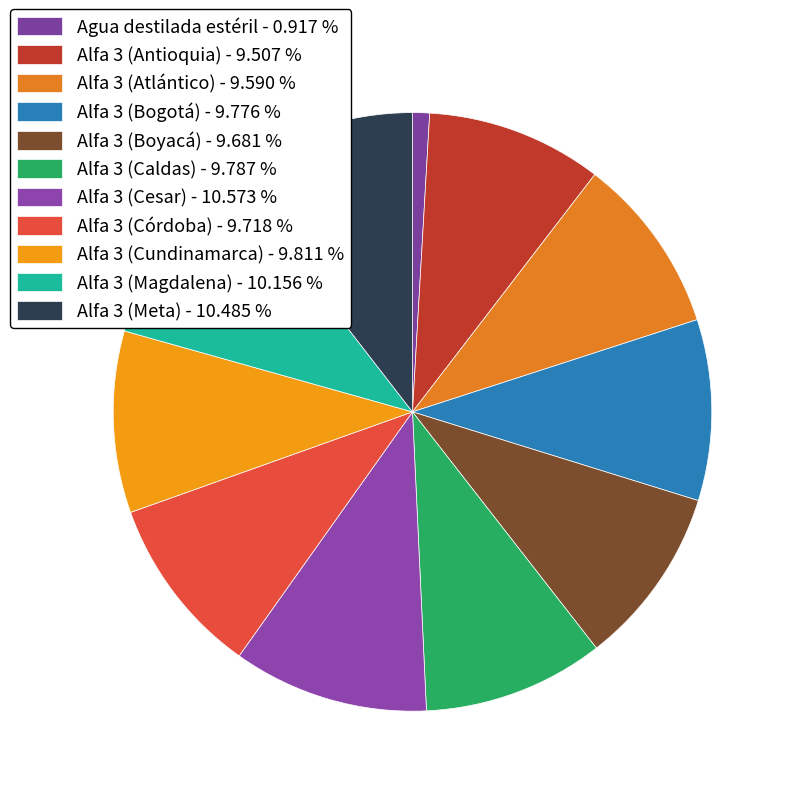

Count the number of slices in the pie.

11